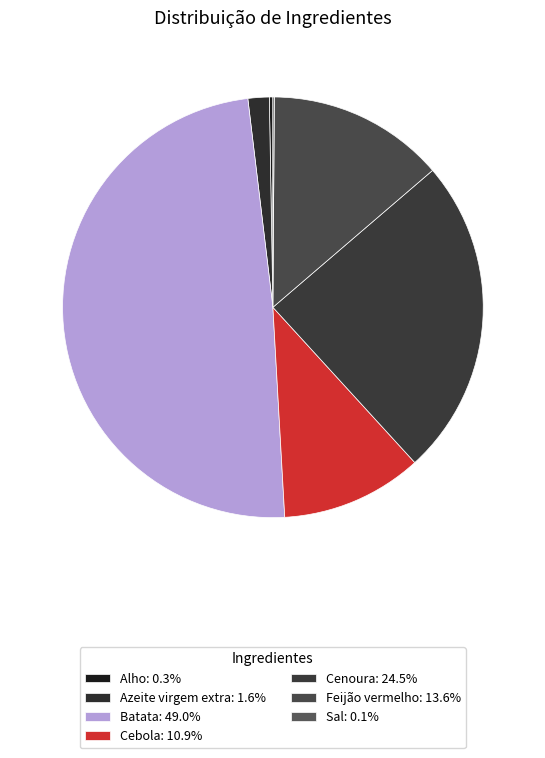

To the nearest percent, what is the combined percentage of Alho and Cenoura?

25%